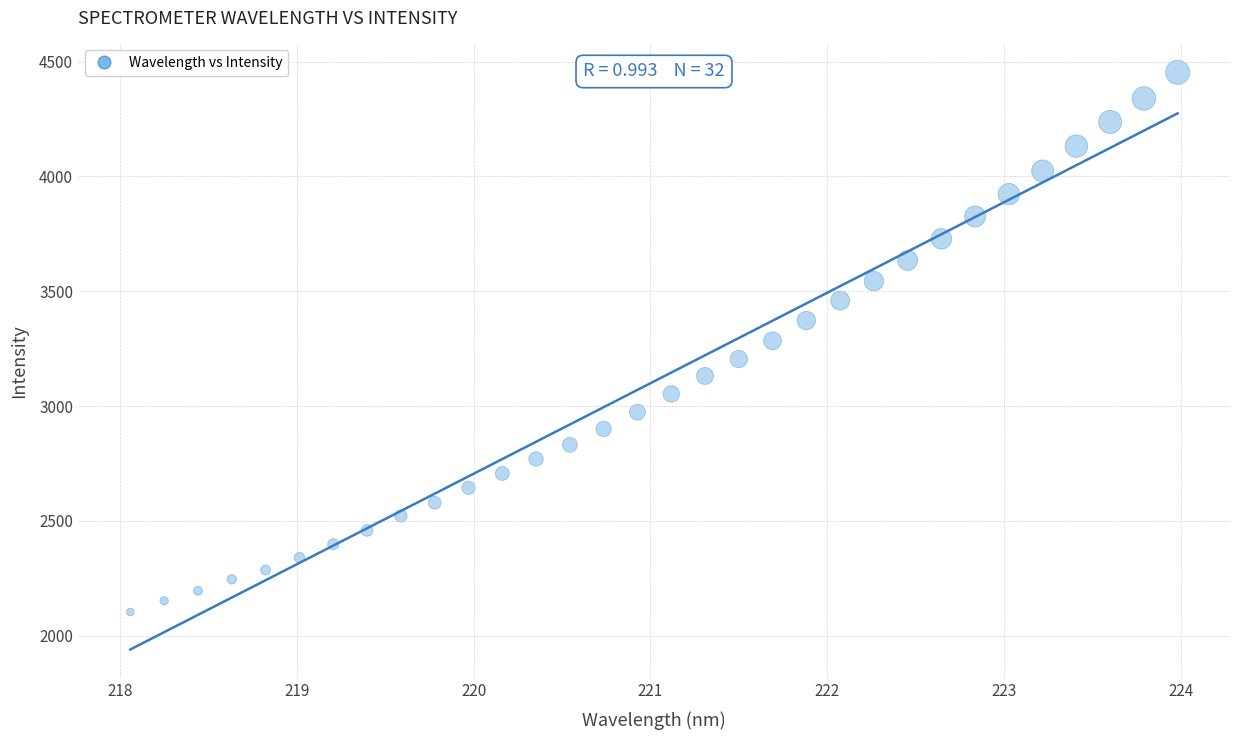

What is the range of X values (max minus min)?

5.9